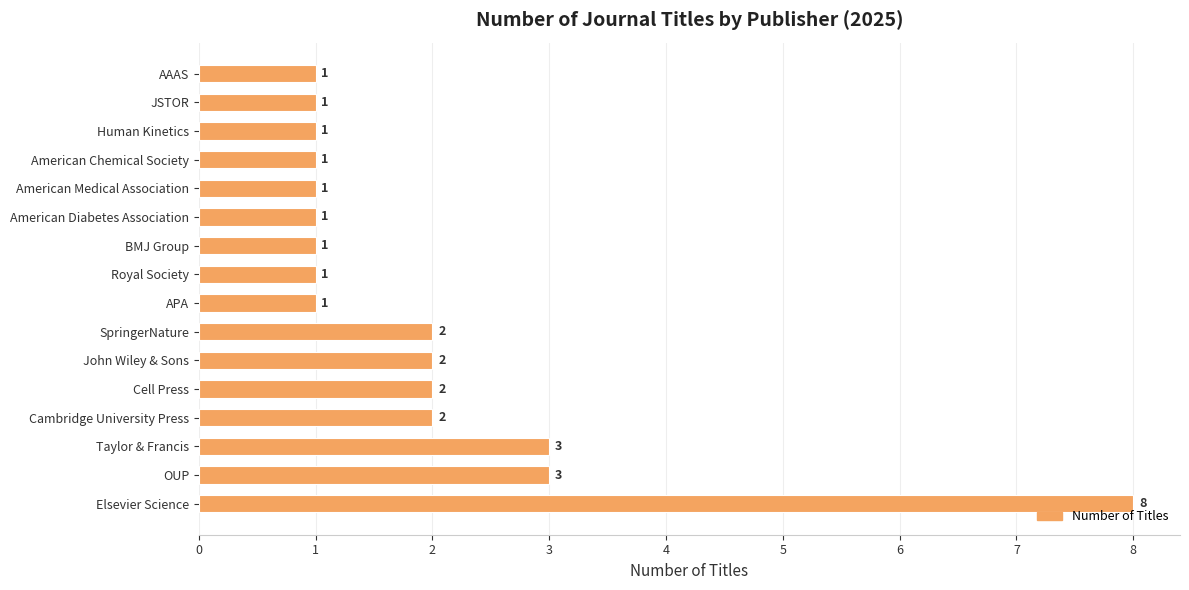

Reading top to bottom, transcribe all the data shown in this chart.

AAAS=1	JSTOR=1	Human Kinetics=1	American Chemical Society=1	American Medical Association=1	American Diabetes Association=1	BMJ Group=1	Royal Society=1	APA=1	SpringerNature=2	John Wiley & Sons=2	Cell Press=2	Cambridge University Press=2	Taylor & Francis=3	OUP=3	Elsevier Science=8